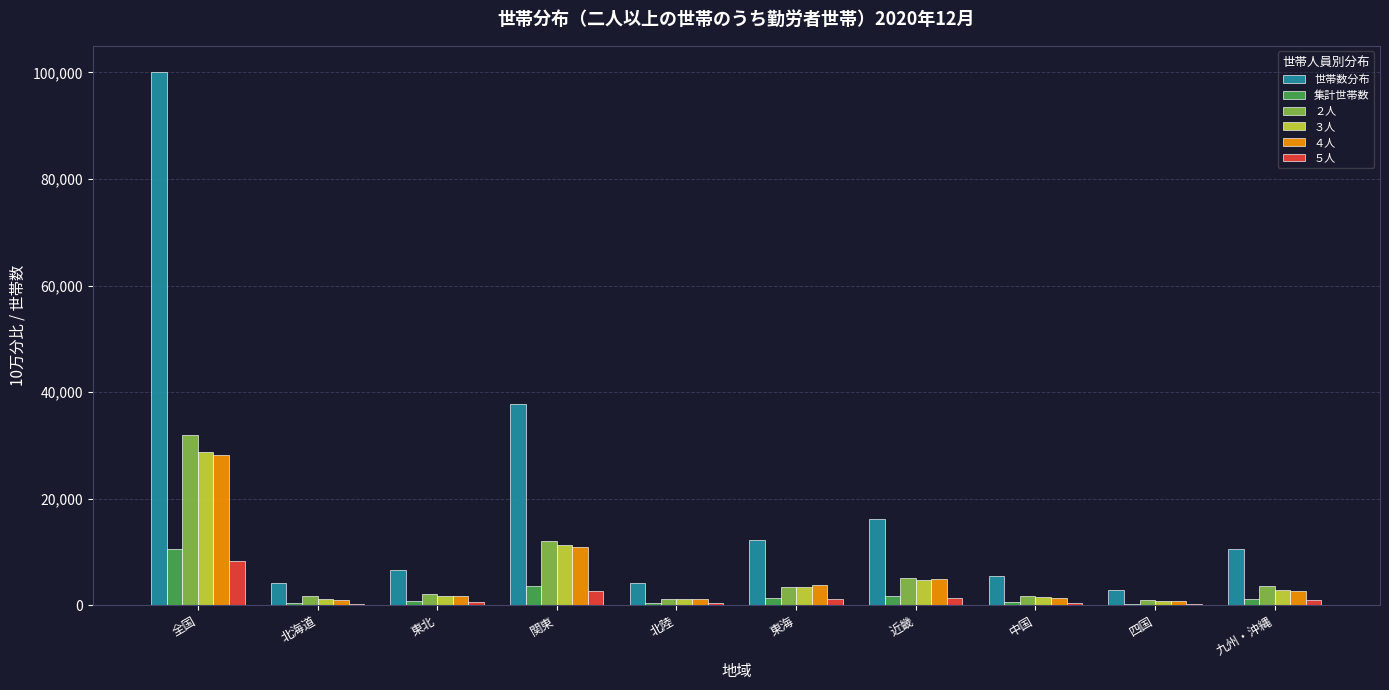

What is the highest value of the 集計世帯数 series?

10546